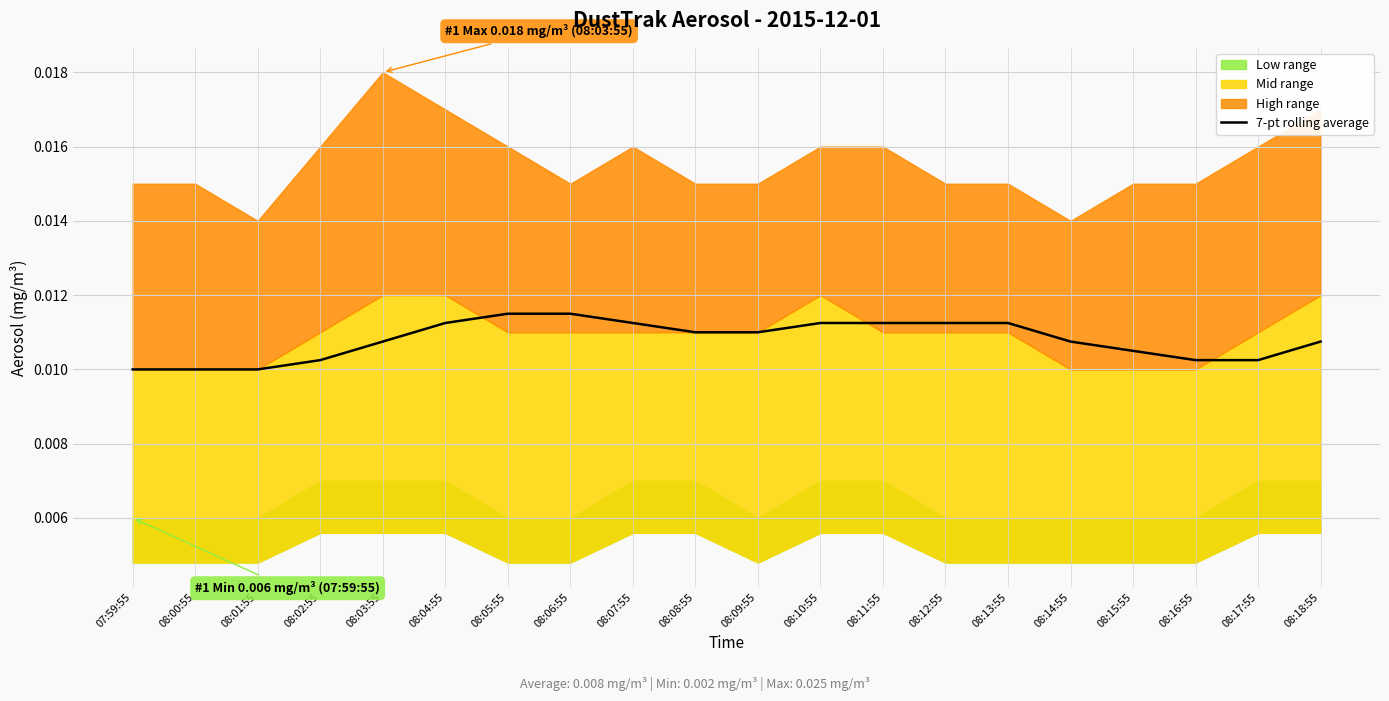

List the labels in order of value, smallest first.

07:59:55, 08:00:55, 08:01:55, 08:02:55, 08:17:55, 08:16:55, 08:15:55, 08:03:55, 08:18:55, 08:14:55, 08:08:55, 08:09:55, 08:04:55, 08:07:55, 08:10:55, 08:11:55, 08:12:55, 08:13:55, 08:05:55, 08:06:55